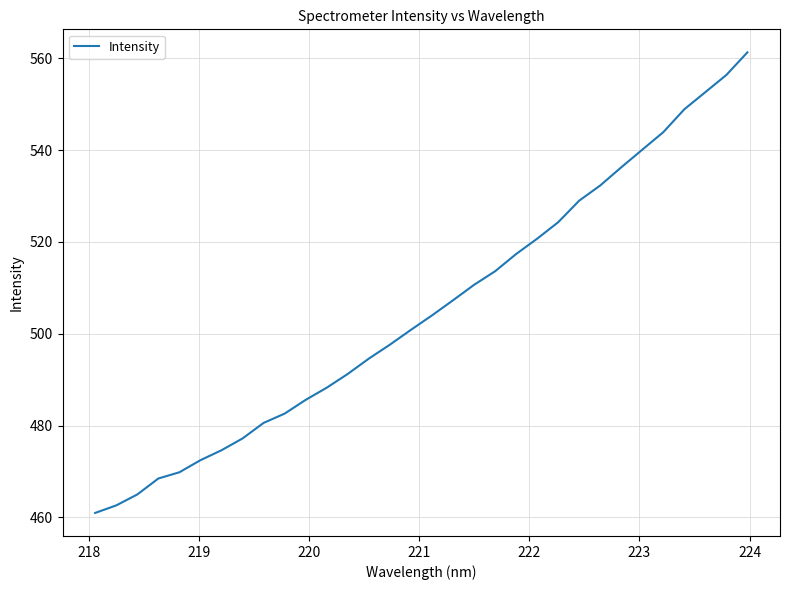

Count the number of values greater than 503.

16